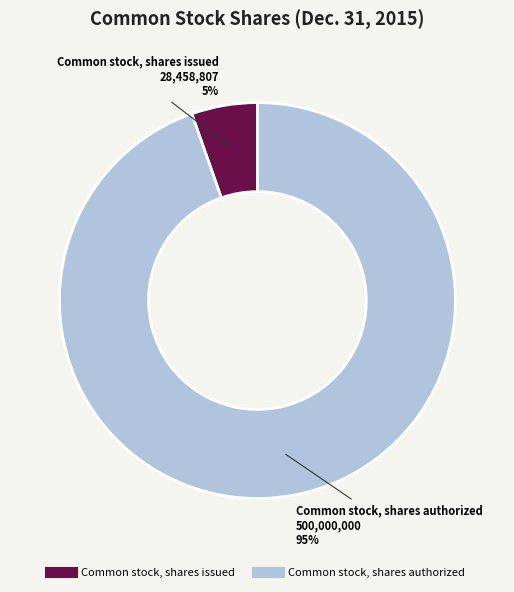

Is it true that Common stock, shares authorized is 99% of the pie?

False